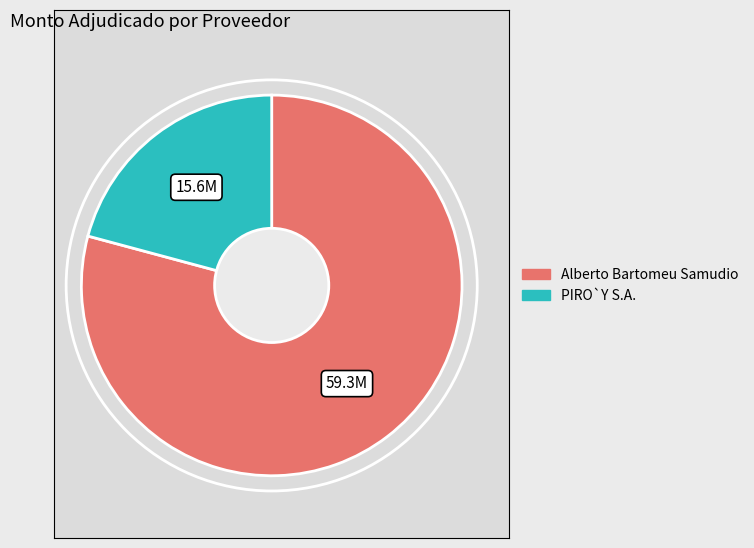

How many slices are in this pie chart?

2